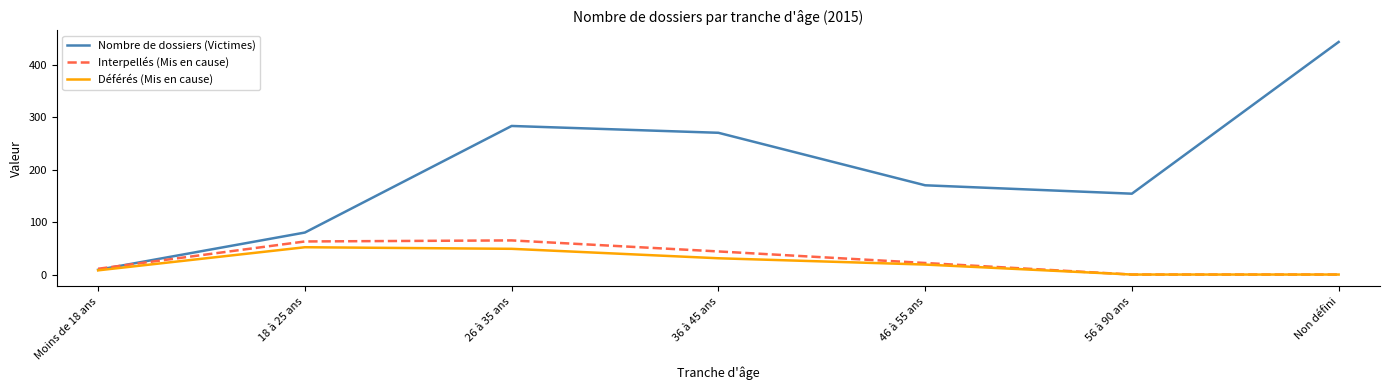

What is the difference between the maximum and minimum values in the Déférés (Mis en cause) series?

52